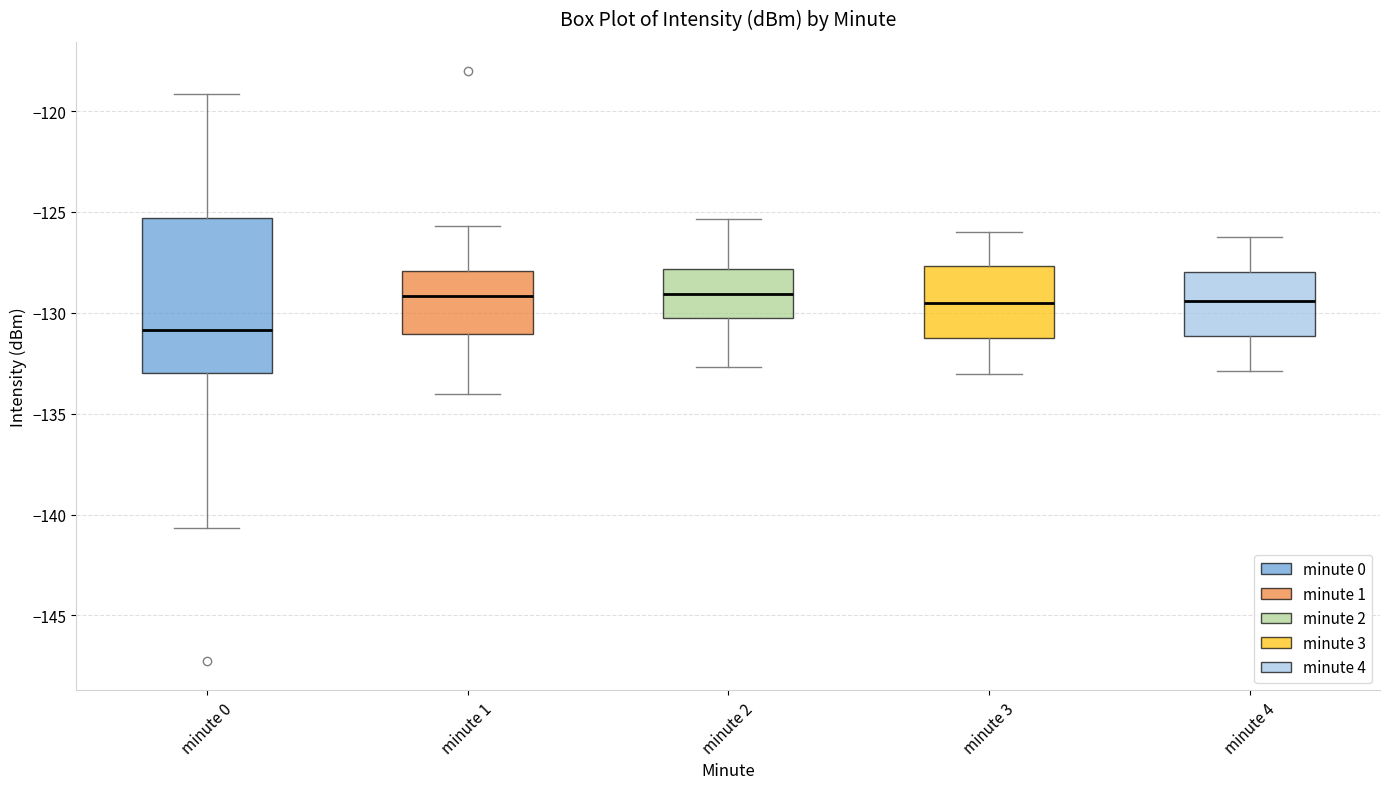

Where does the upper whisker of the box for minute 2 end on the y-axis? The values are not printed on the chart, so give them approximately, as read against the axis.

-125.5